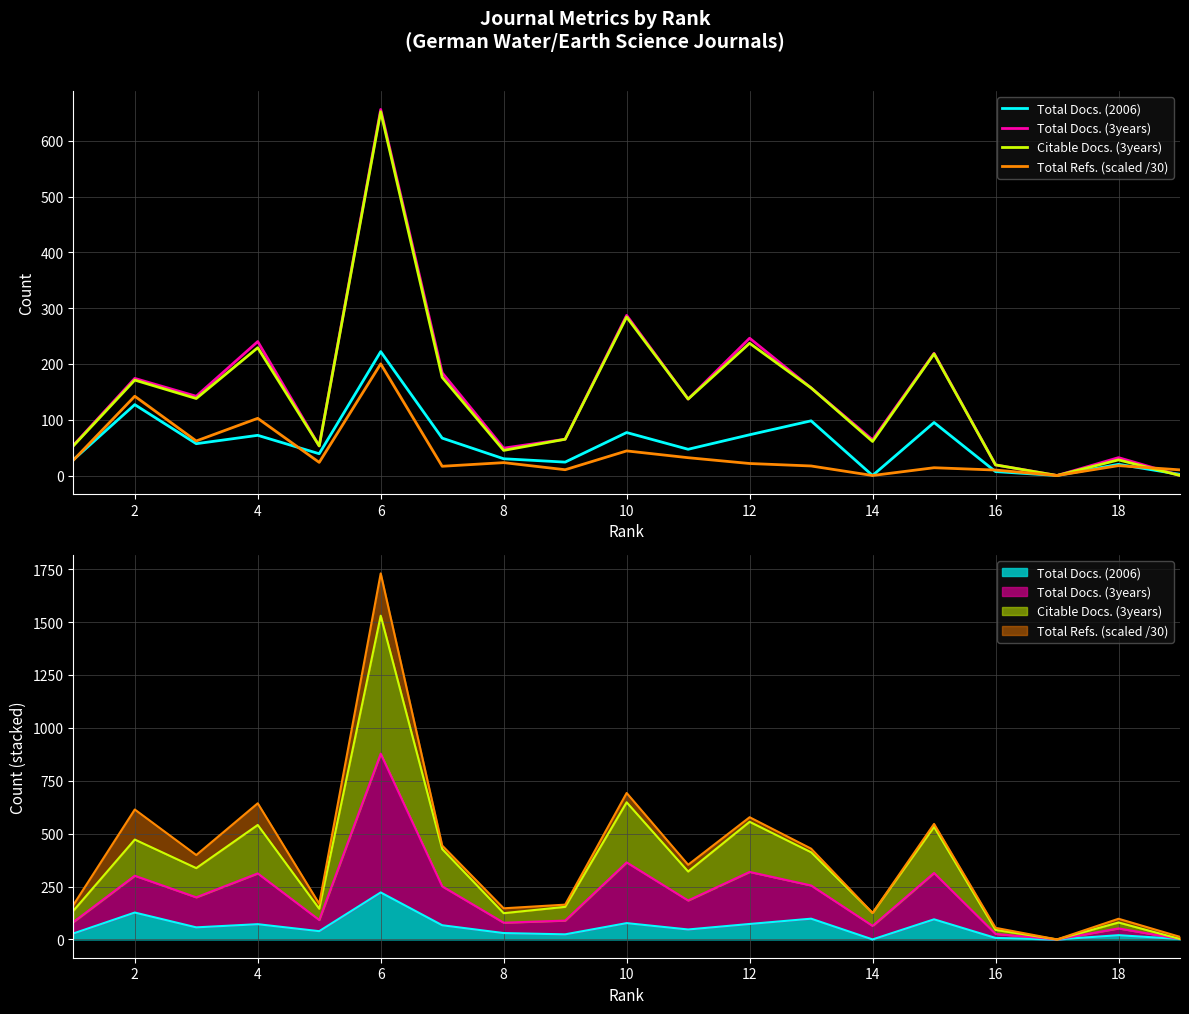

Is the value of Citable Docs. (3years) at 8 greater than the value of Total Docs. (2006) at 14?

Yes